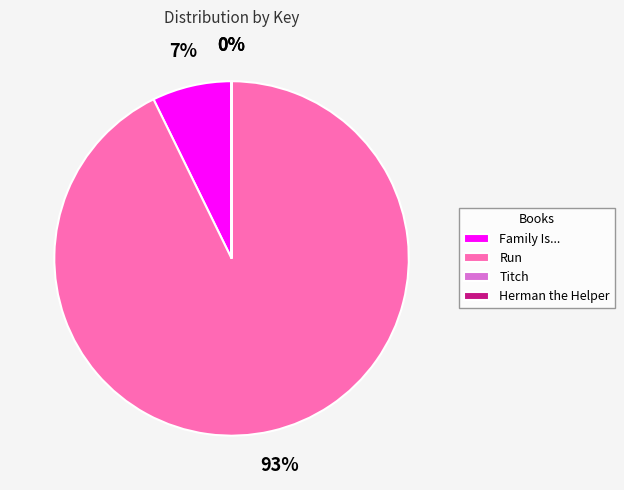

True or false: Family Is... accounts for 2% of the total.

False